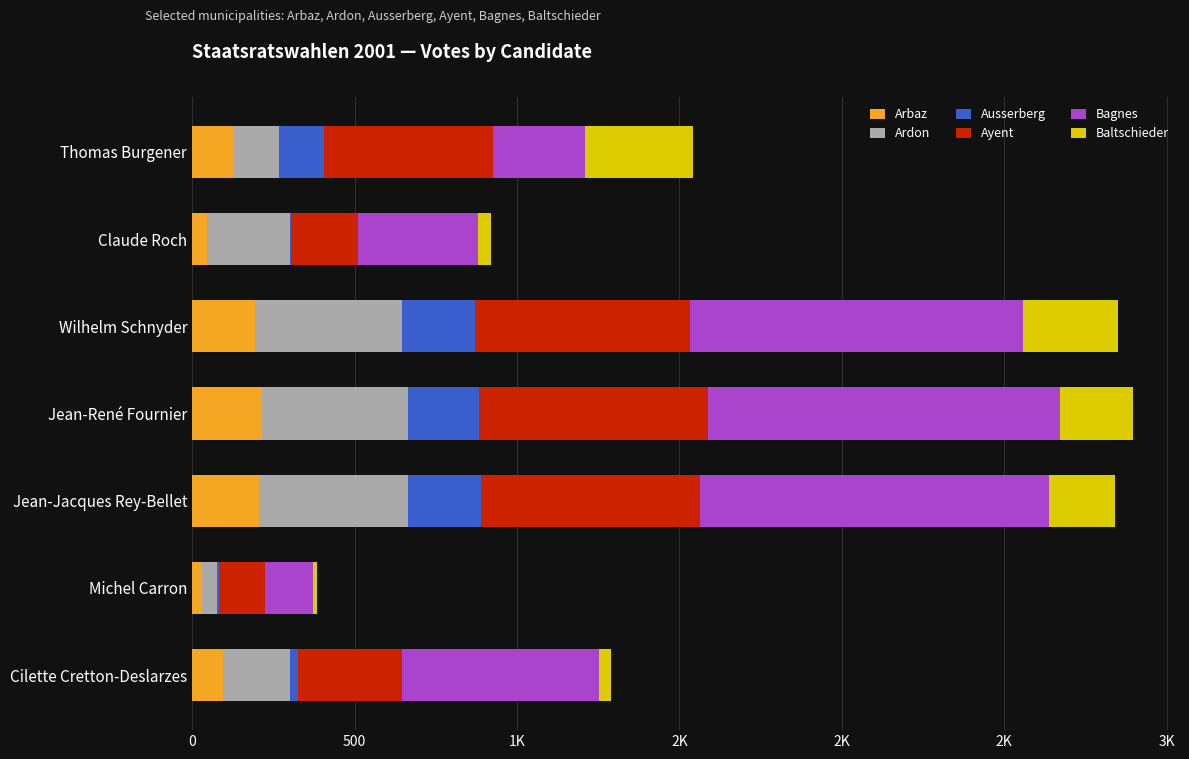

What are all the series names shown in the legend?

Arbaz, Ardon, Ausserberg, Ayent, Bagnes, Baltschieder